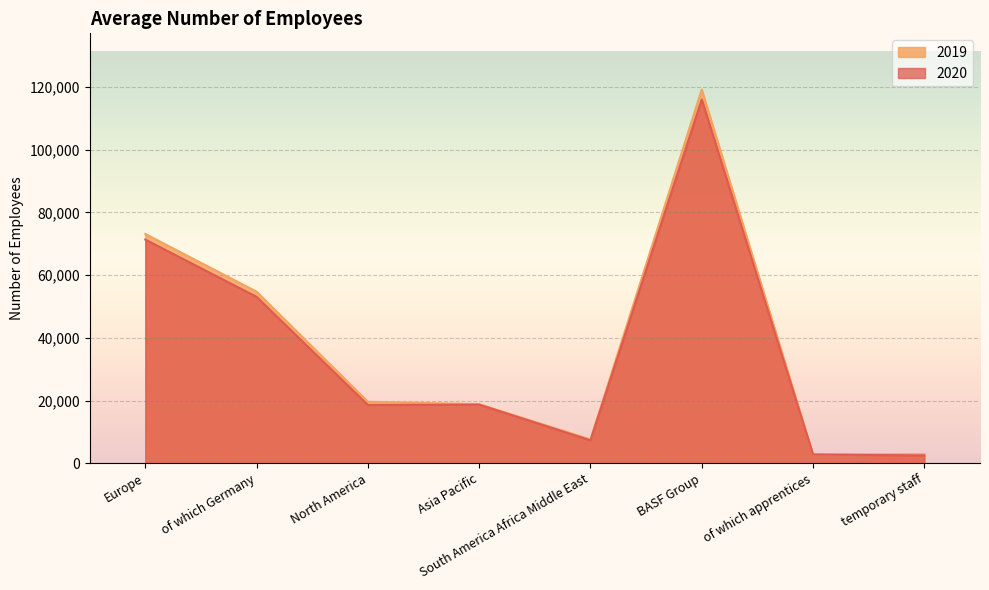

True or false: 2020 and 2019 intersect in this chart.

True